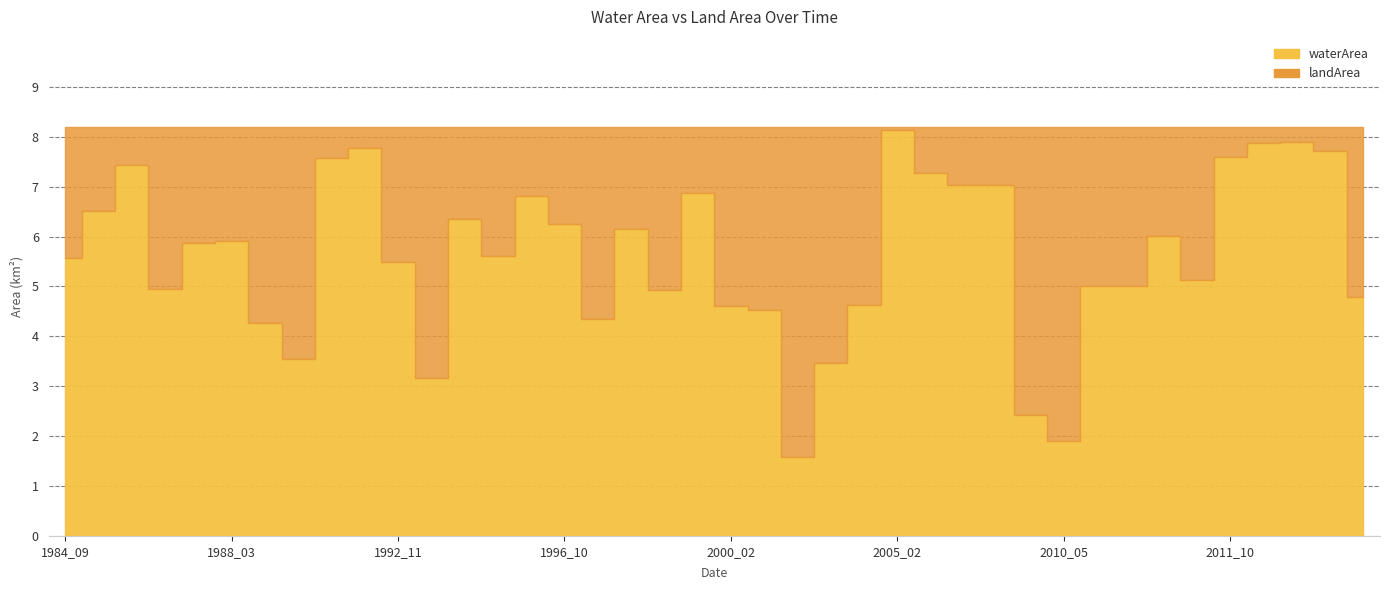

What is the smallest value displayed?

0.1